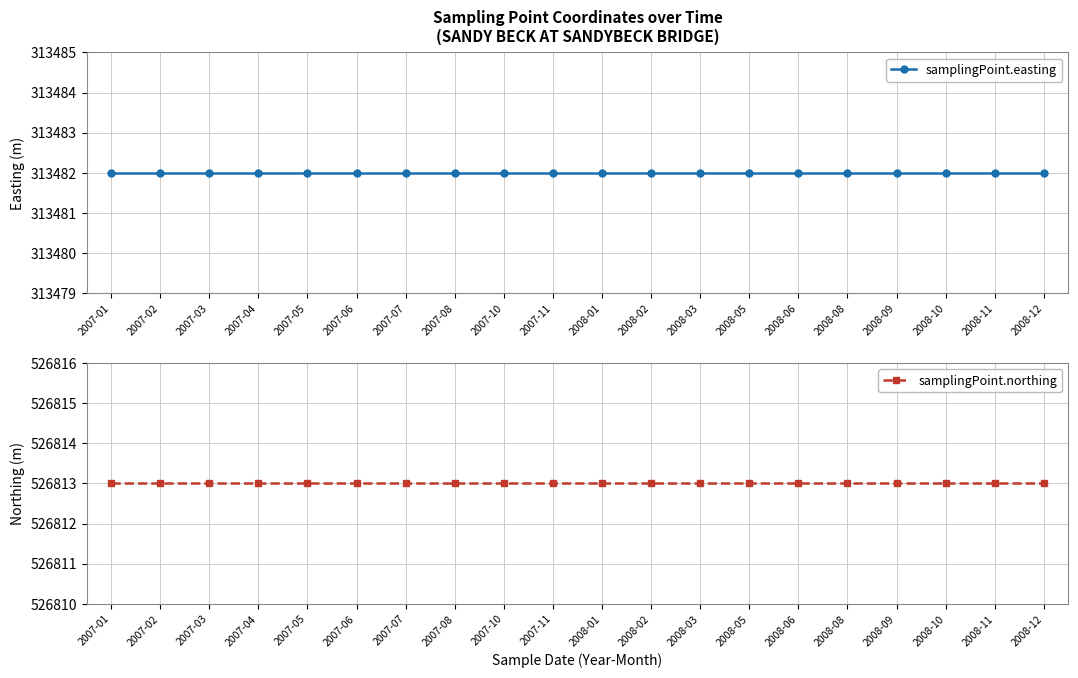

What position from the left is 2008-06?

15